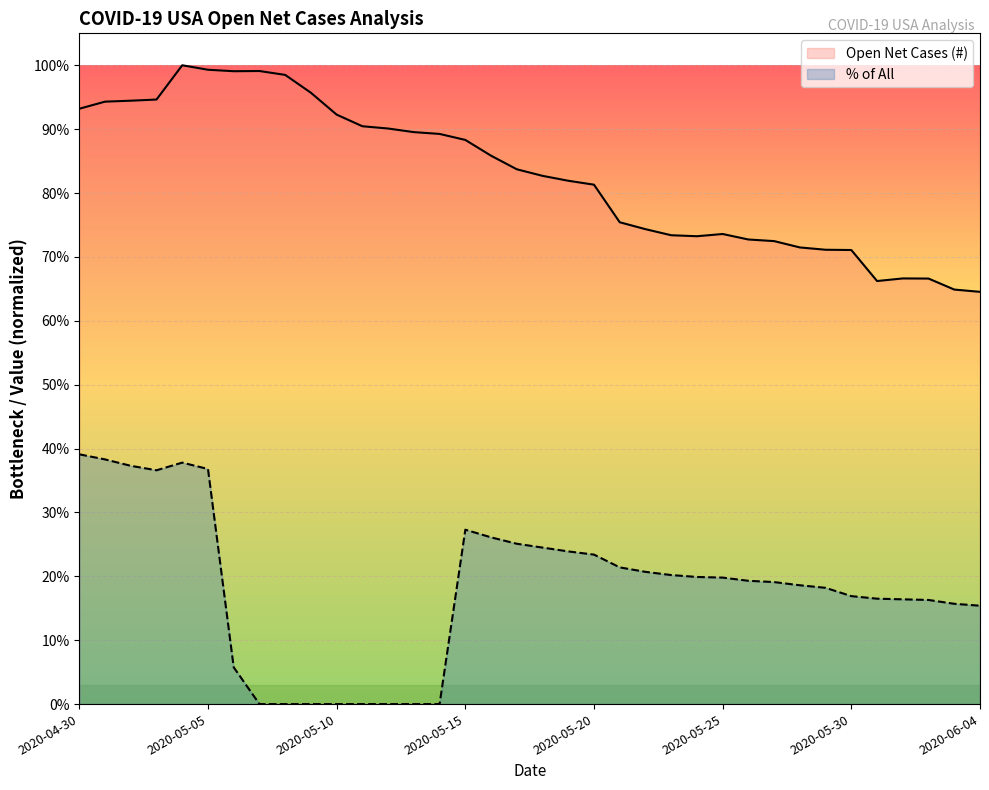

How many interior local valleys does the % of All series have?

1